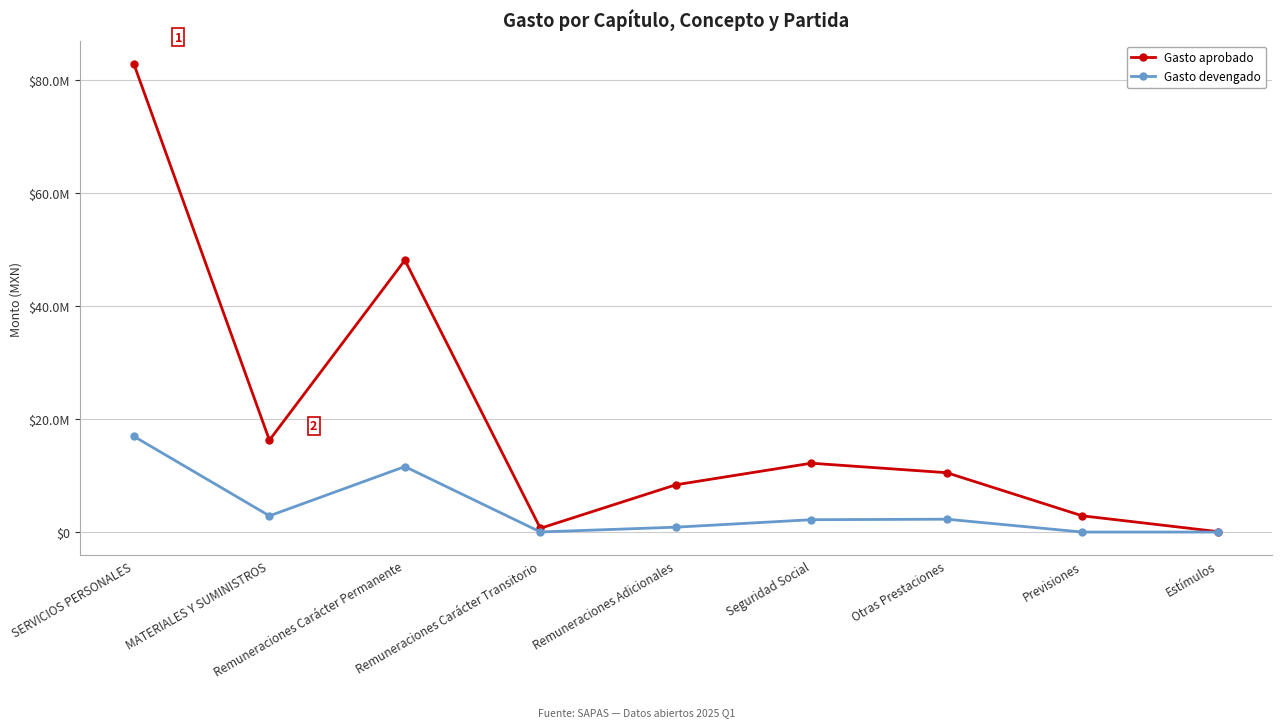

Where does the Gasto aprobado series first go above 10511733?

SERVICIOS PERSONALES